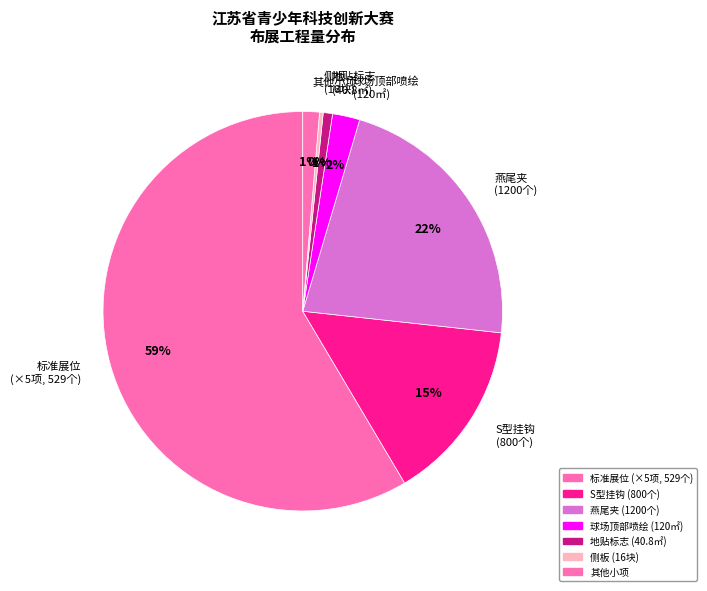

How many segments does this pie chart have?

7